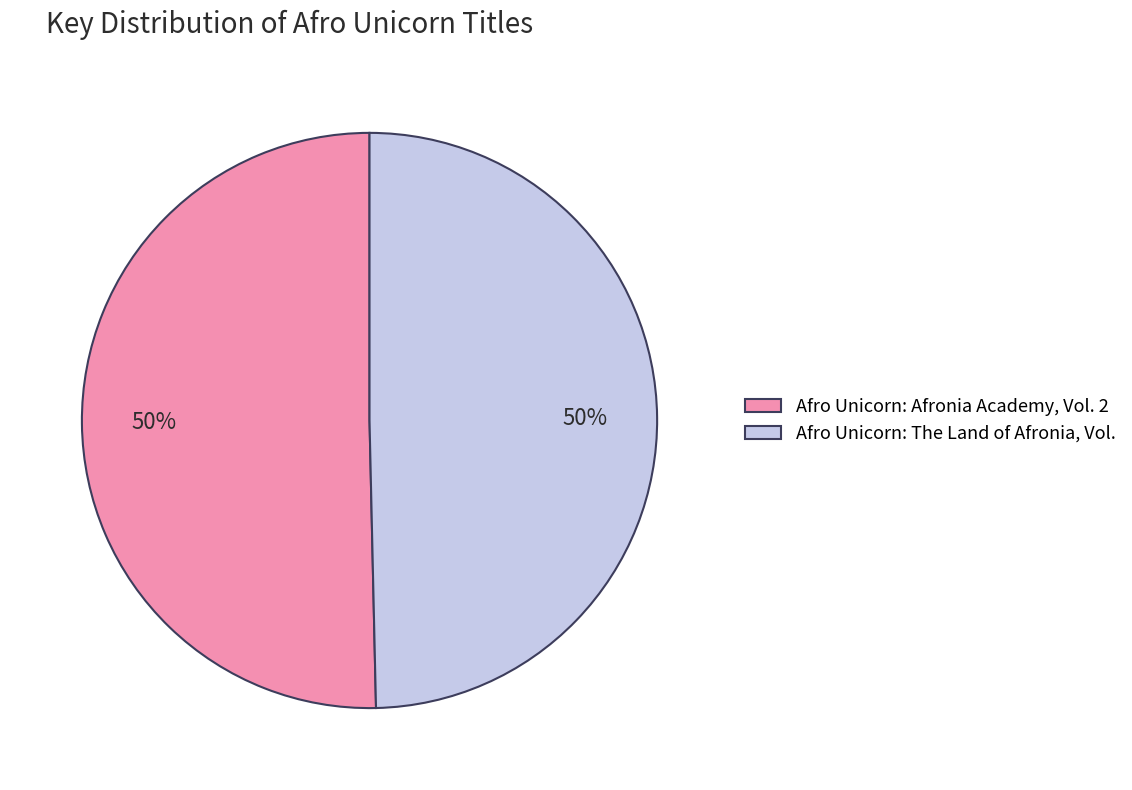

Combined, do Afro Unicorn: The Land of Afronia, Vol. and Afro Unicorn: Afronia Academy, Vol. 2 account for over 50%?

Yes